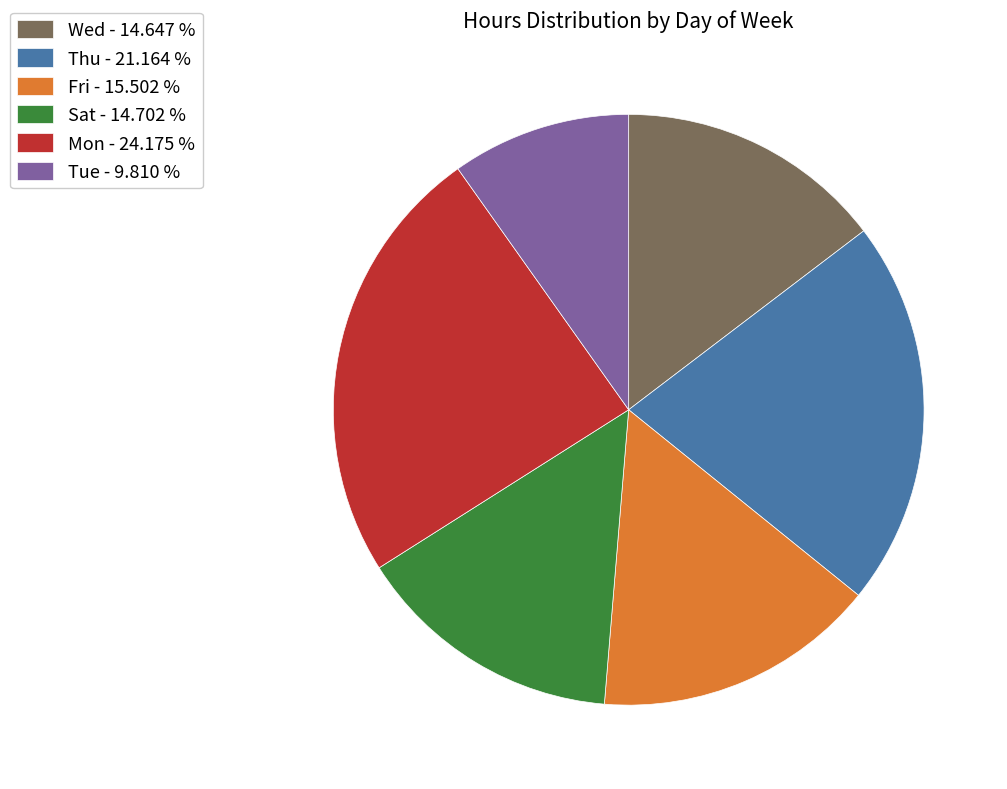

How many slices are in this pie chart?

6